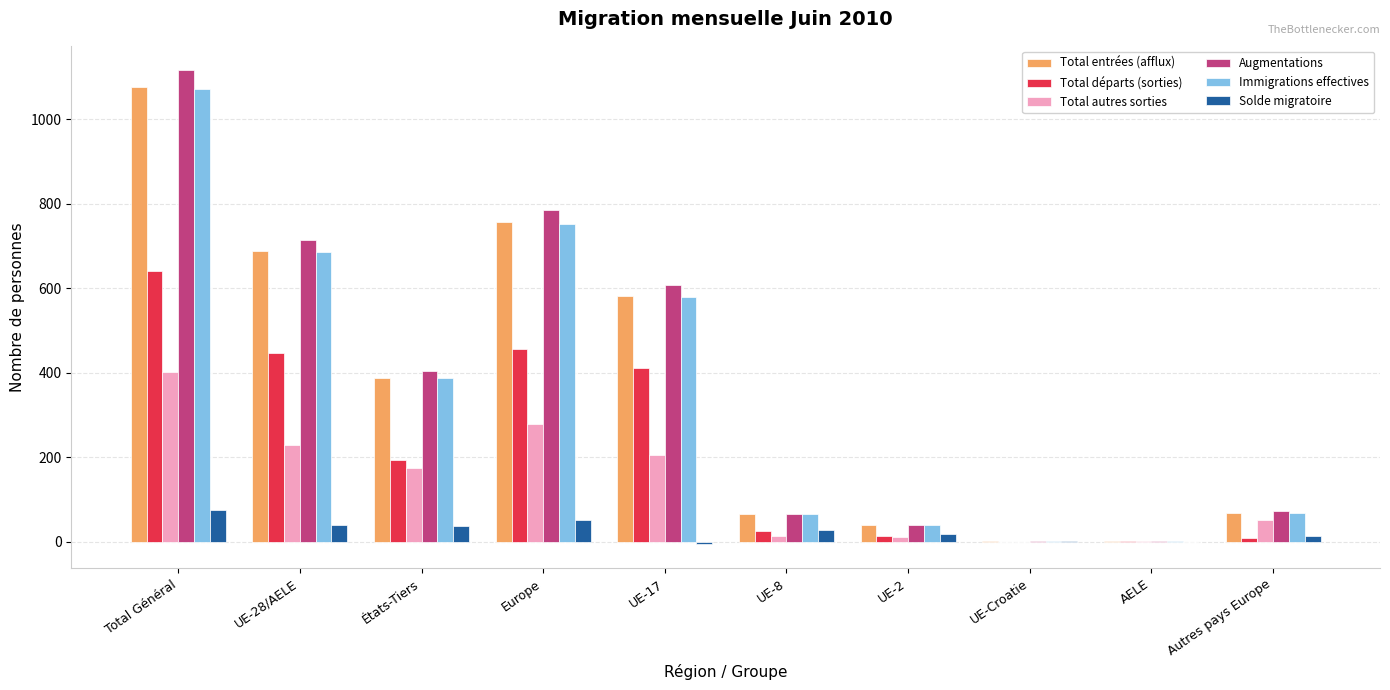

Which category has the highest value across all series?

Total Général